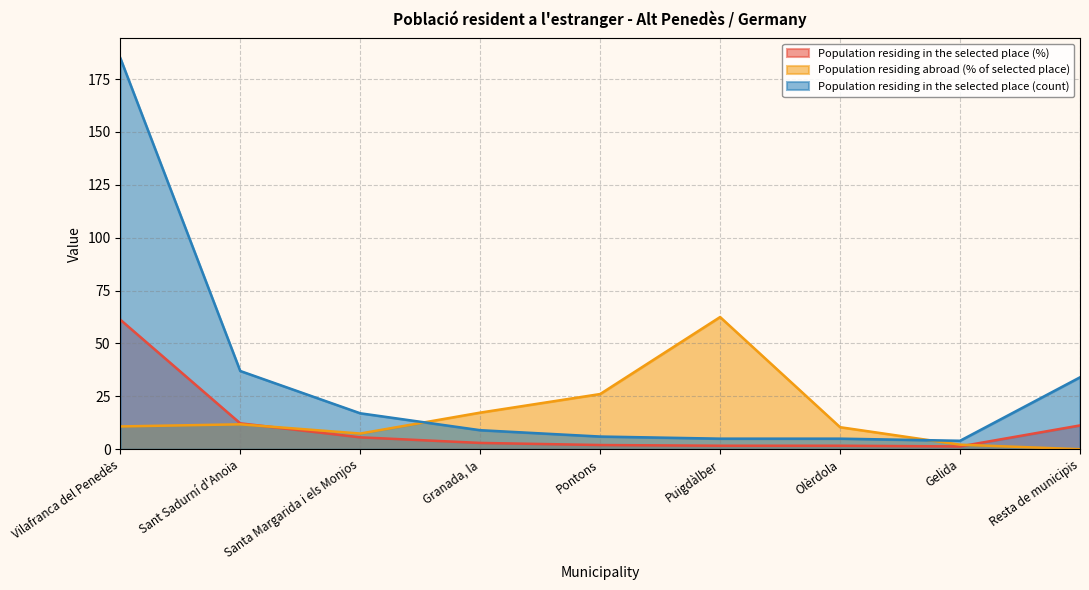

True or false: Population residing in the selected place (%) and Population residing in the selected place (count) intersect in this chart.

False